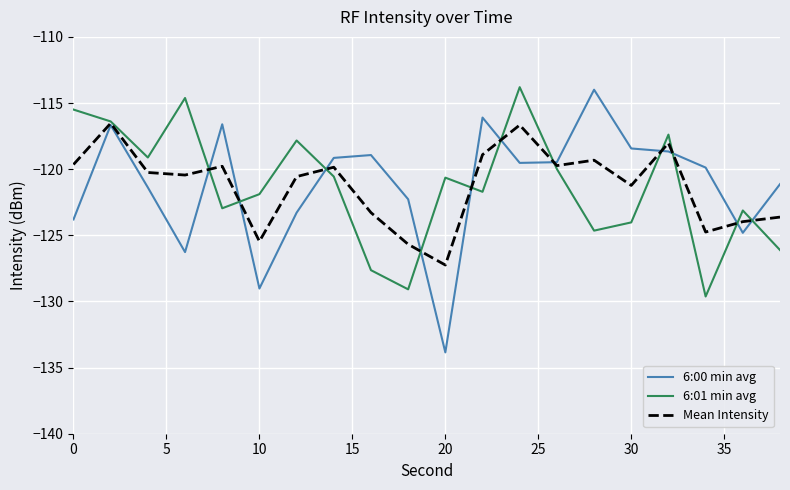

What is the maximum value for Mean Intensity?

-116.5